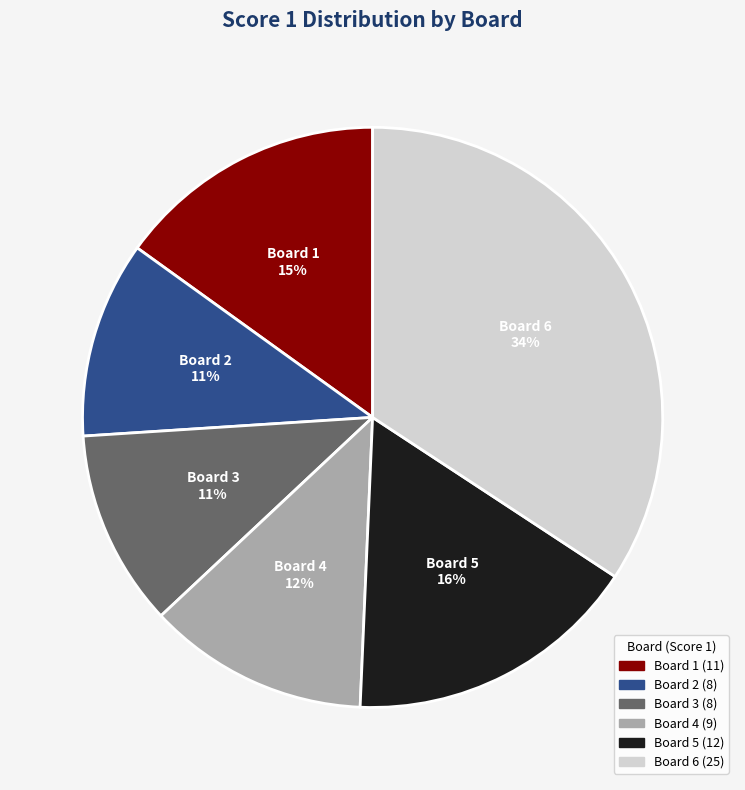

Does any single category account for the majority?

No